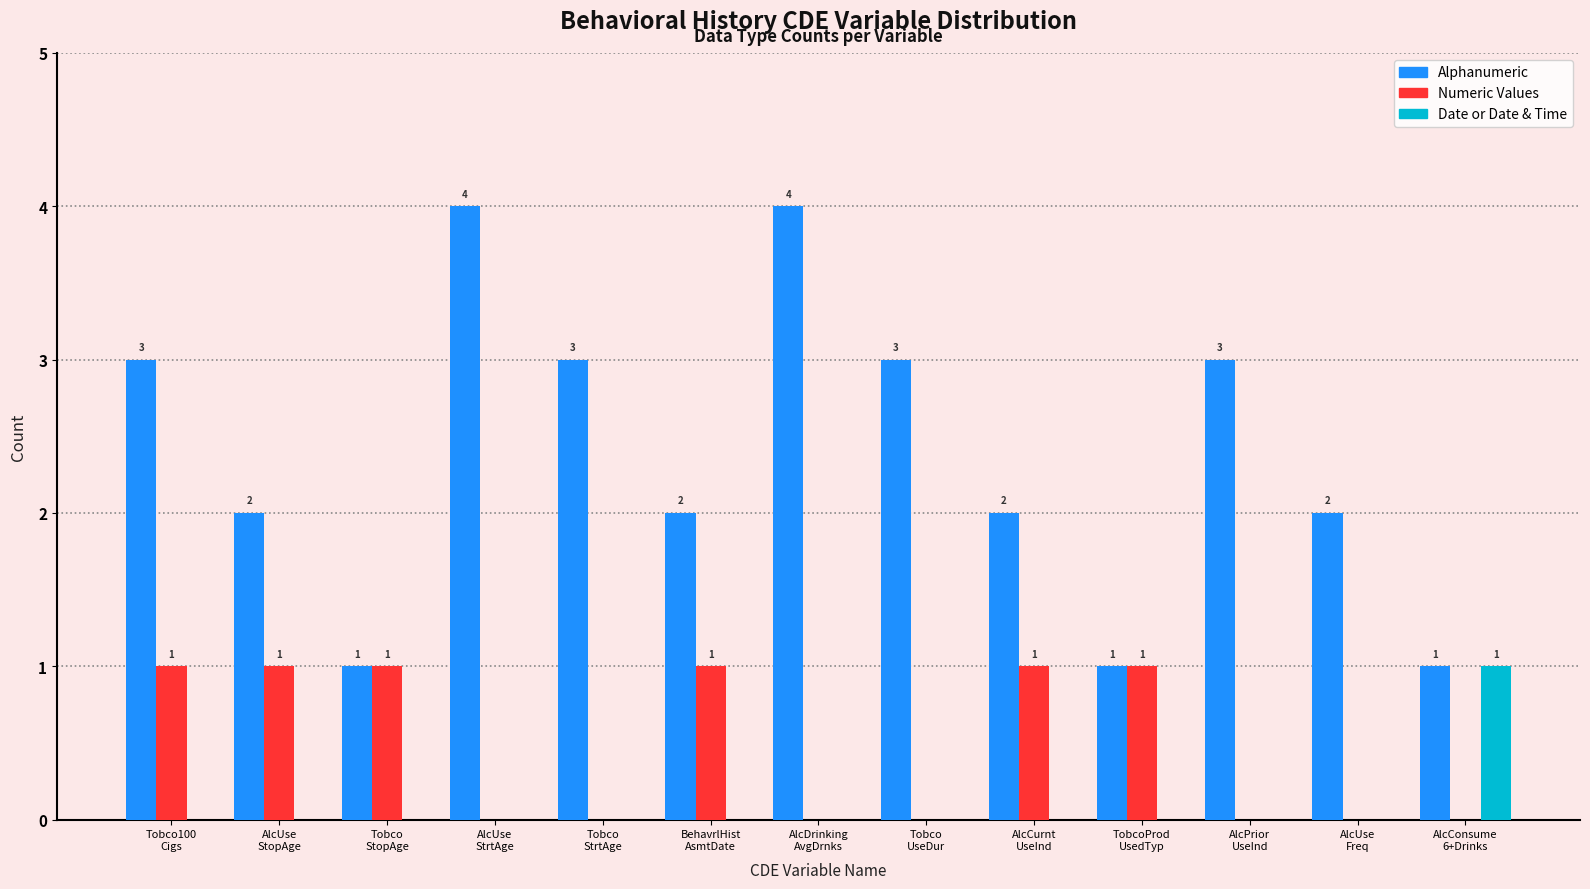

The Alphanumeric series shows 4 at Tobco
UseDur. True or false?

False